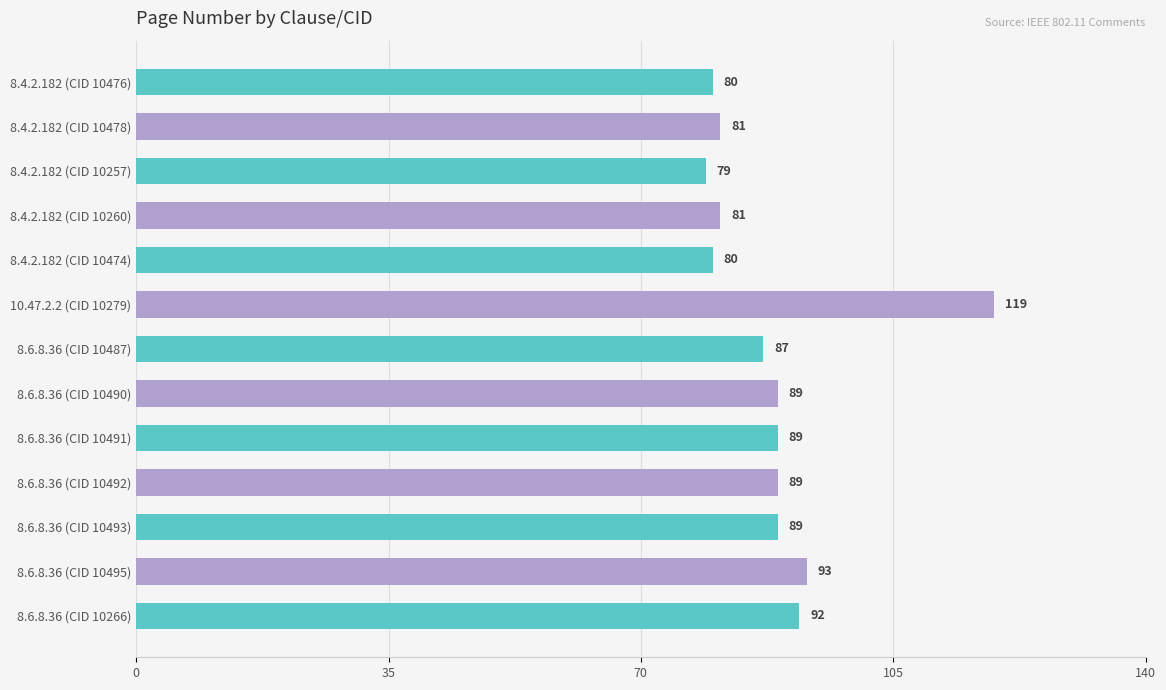

How many data points does each series have?

13